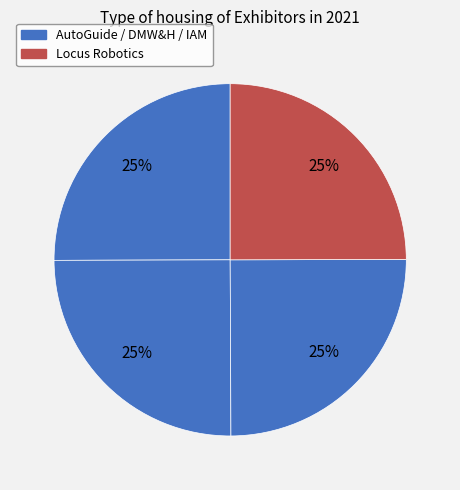

How many slices are in this pie chart?

4